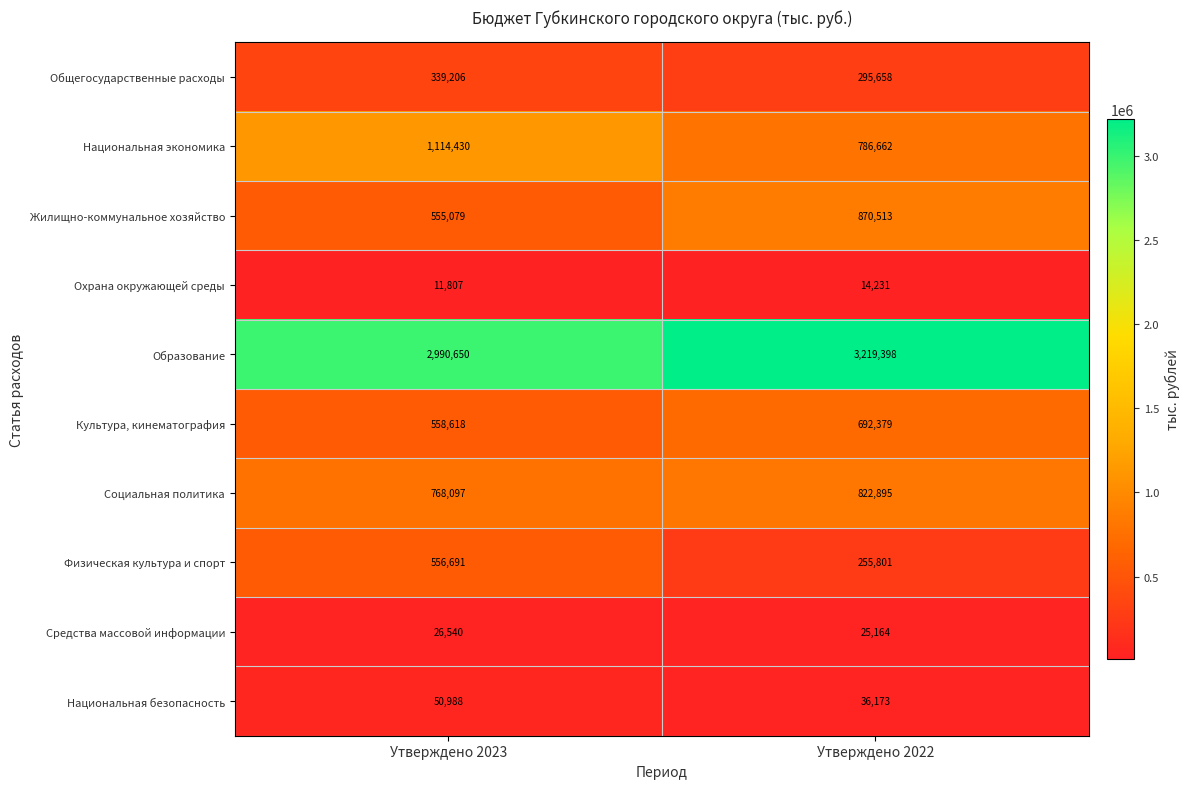

What is the difference between the Жилищно-коммунальное хозяйство values at Утверждено 2022 and Утверждено 2023?

315434